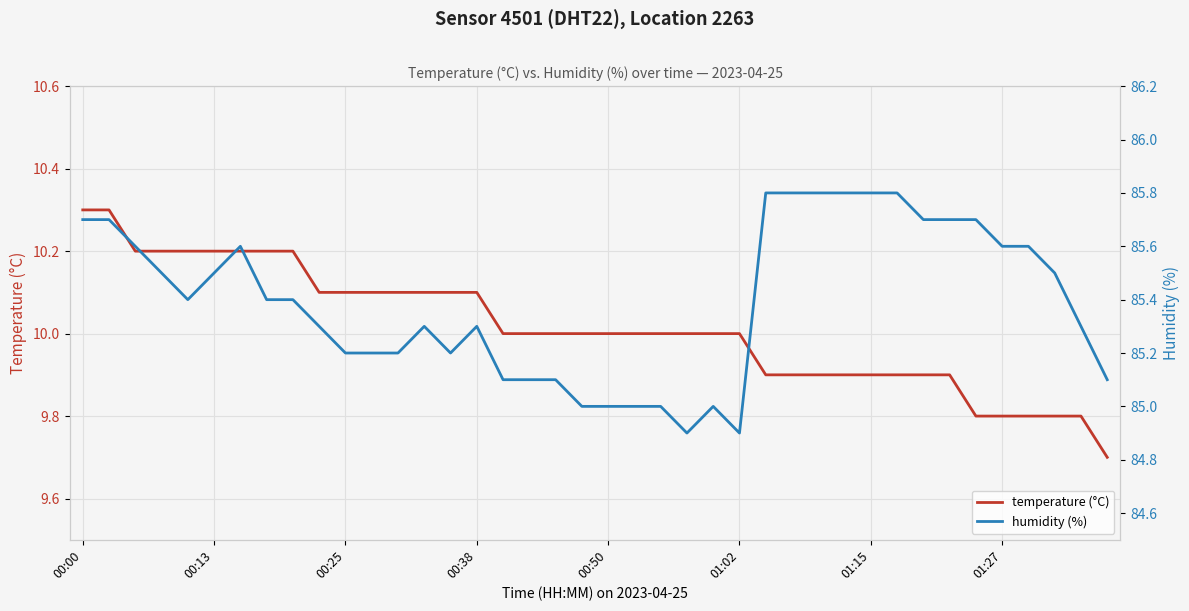

List the series in order of their peak value, highest first.

humidity (%), temperature (°C)